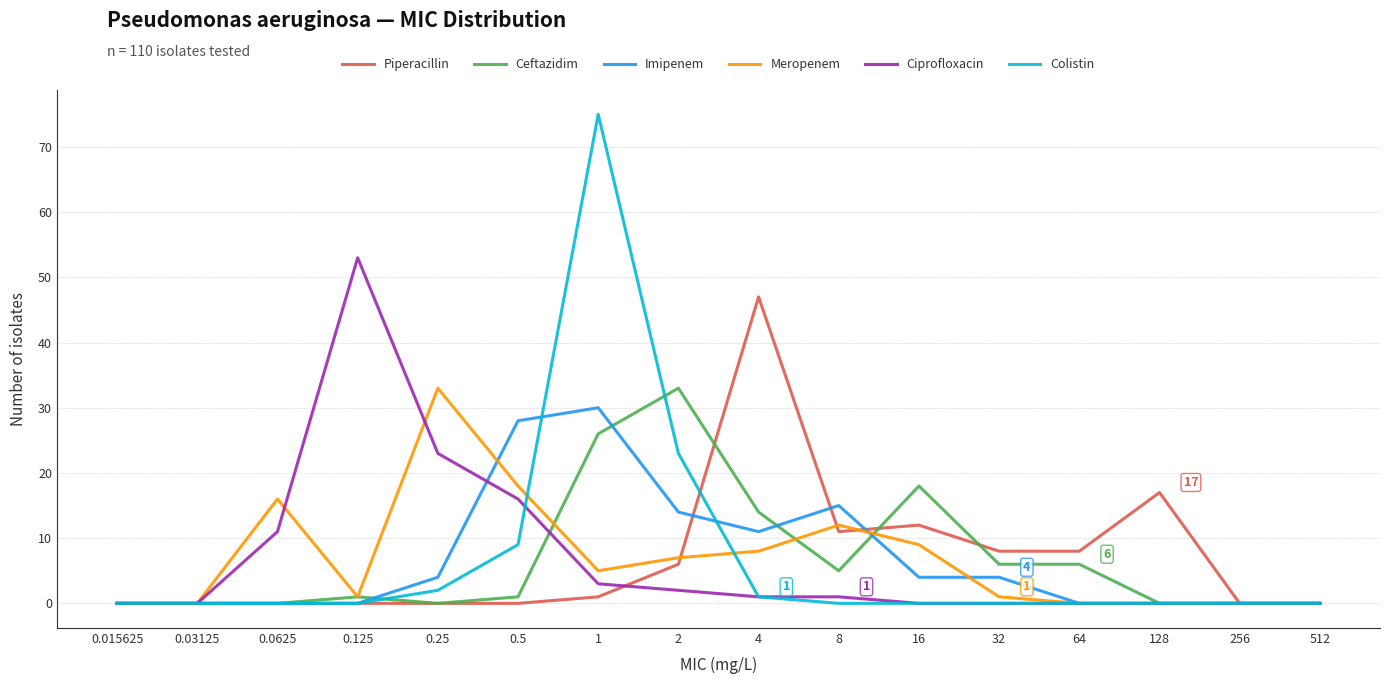

The Piperacillin series shows 8 at 32. True or false?

True